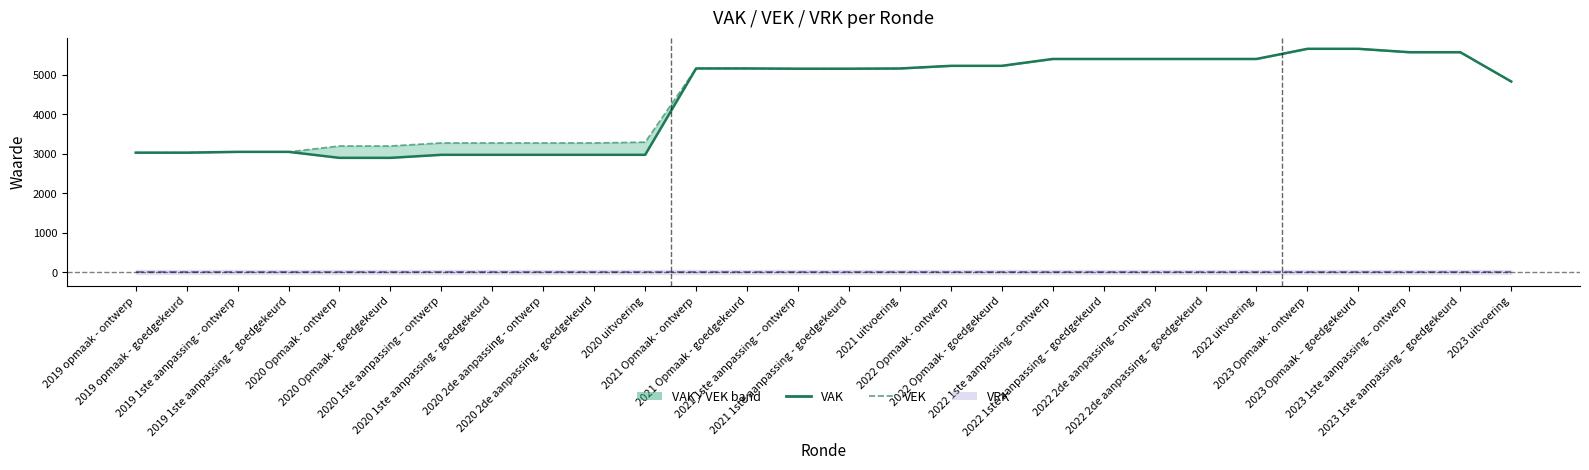

How many lines are shown in the chart?

3